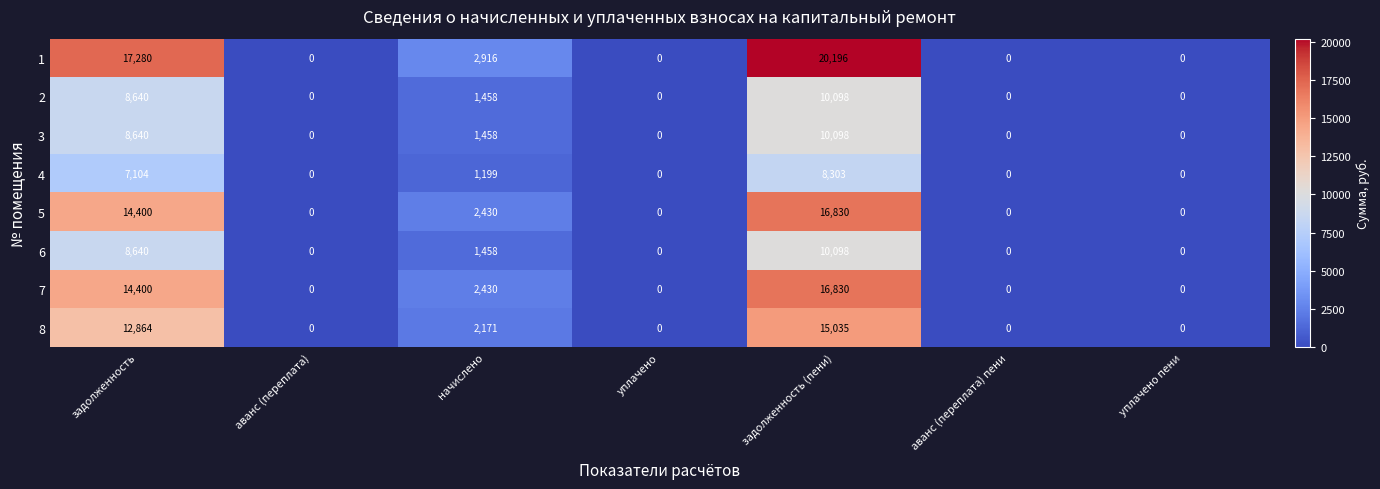

What is the maximum value for 1?

20196